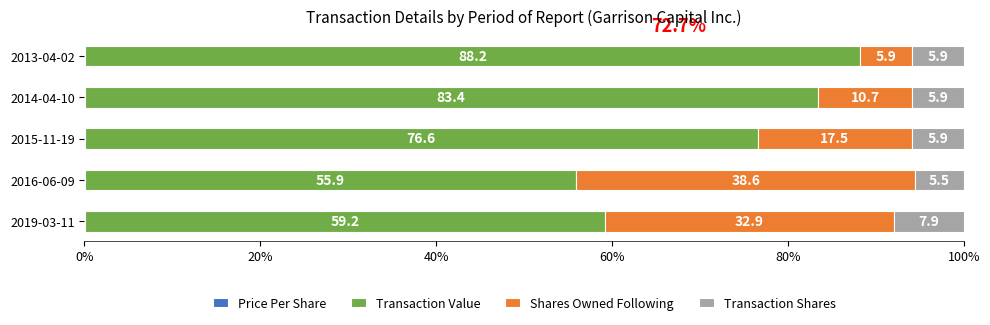

What is the total value across all series at 2014-04-10?

100.0